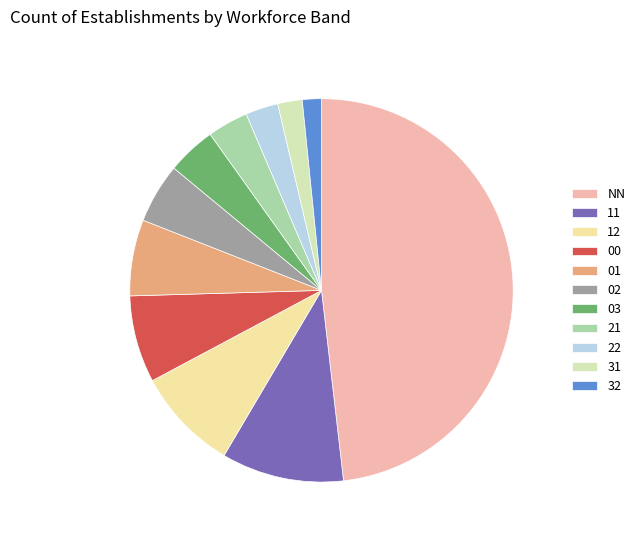

Count the number of slices in the pie.

11